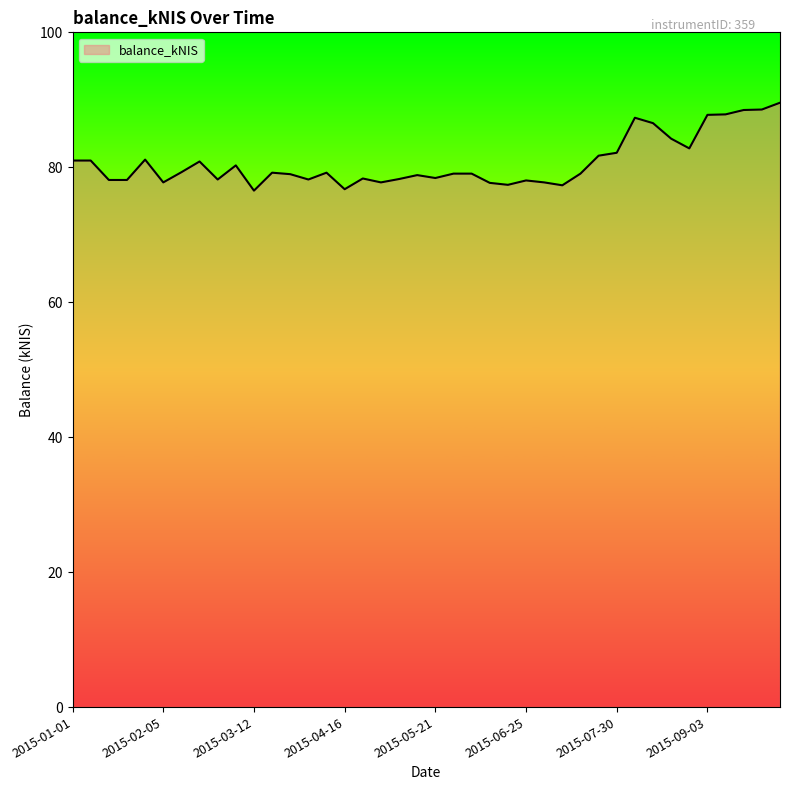

What is the minimum value shown in the chart?

76.5